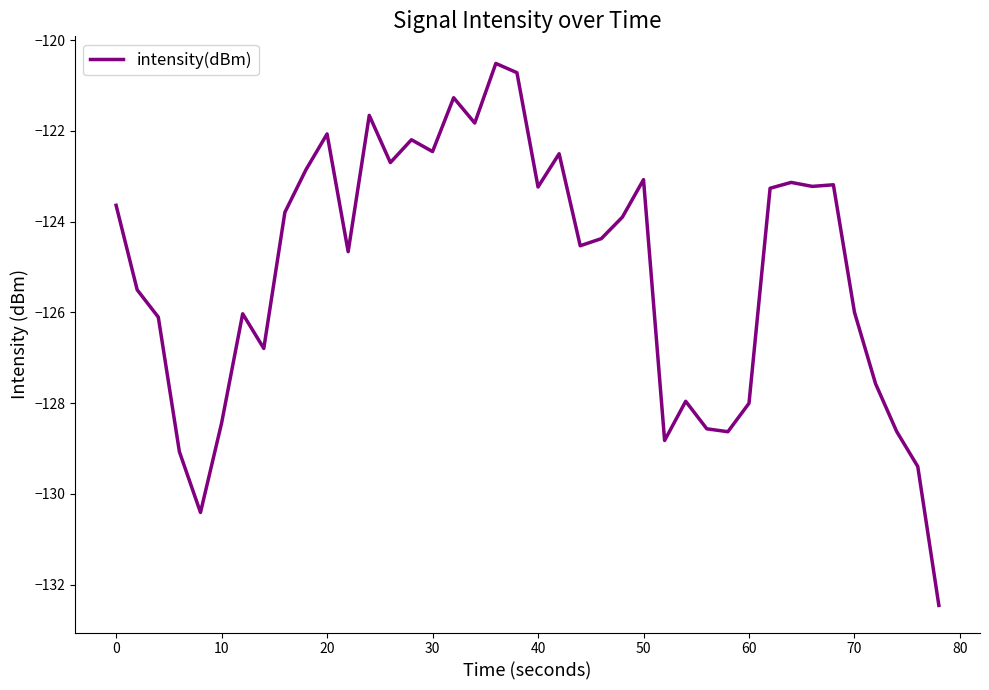

What is the minimum value shown in the chart?

-132.5